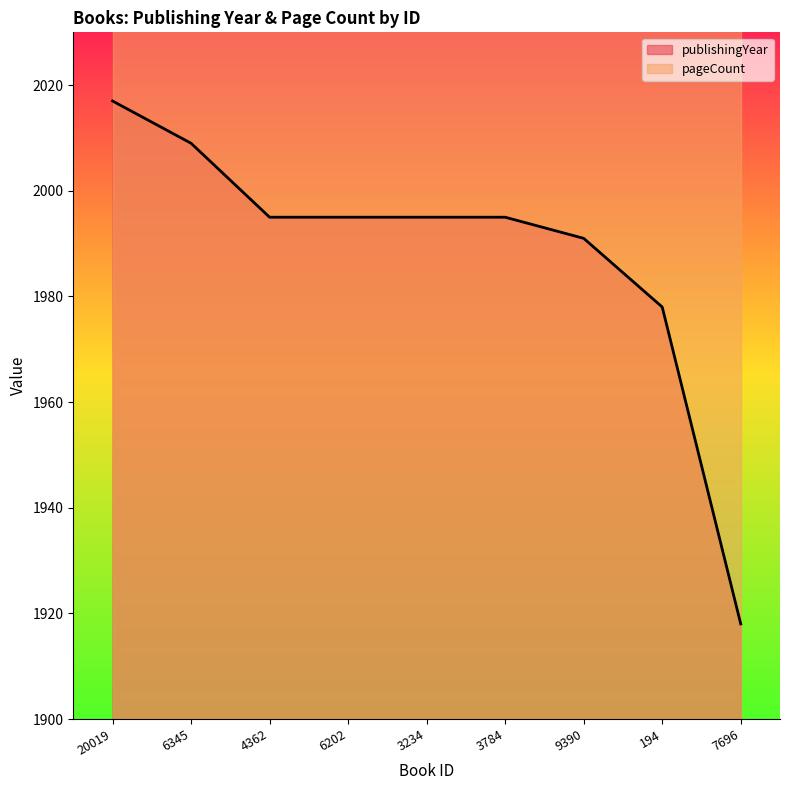

Which label corresponds to the smallest value in the chart?

7696